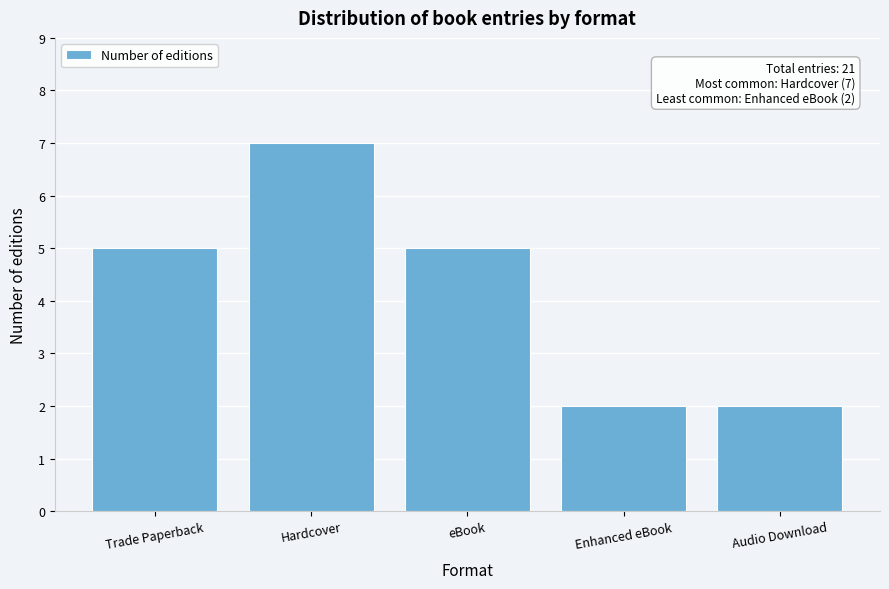

Reading left to right, transcribe all the data shown in this chart.

5	7	5	2	2